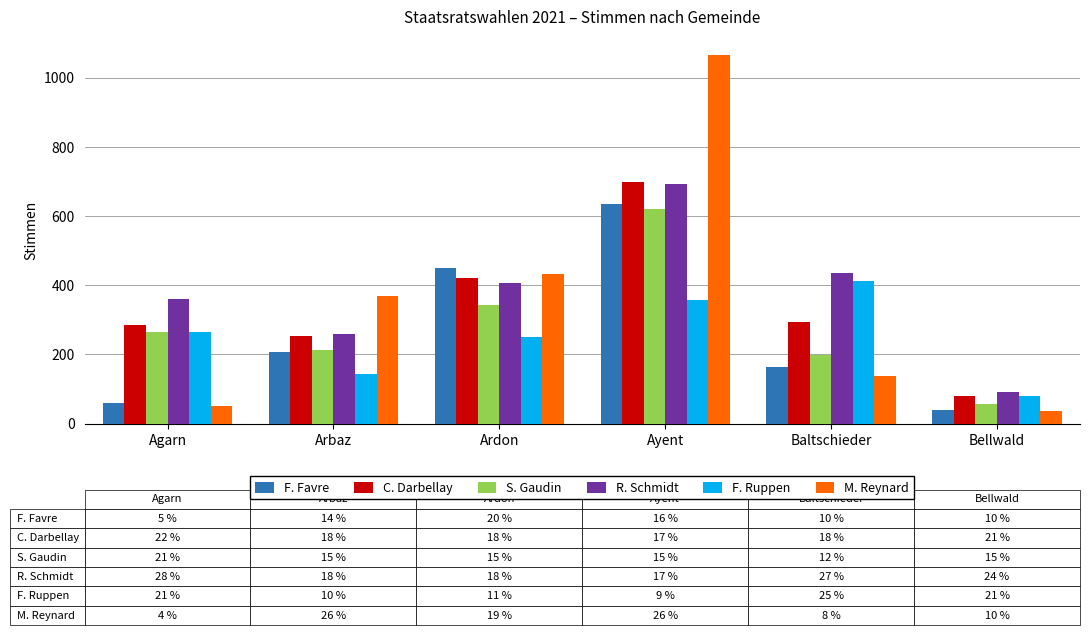

What is the lowest value of the F. Favre series?

39